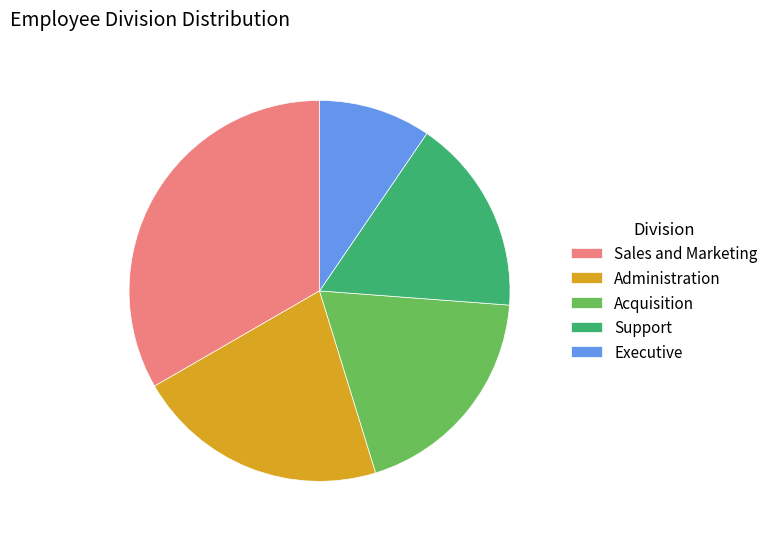

The Sales and Marketing slice represents 25% of the pie. True or false?

False